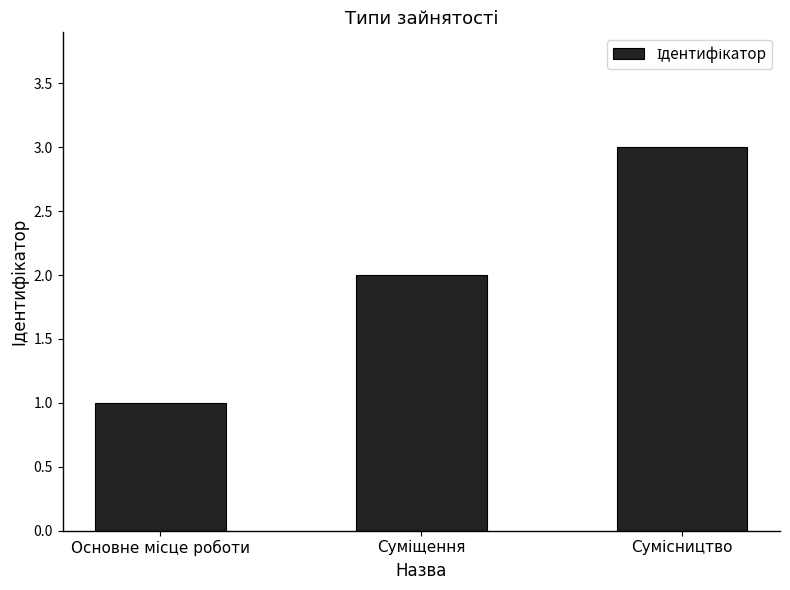

What is the greatest value displayed?

3